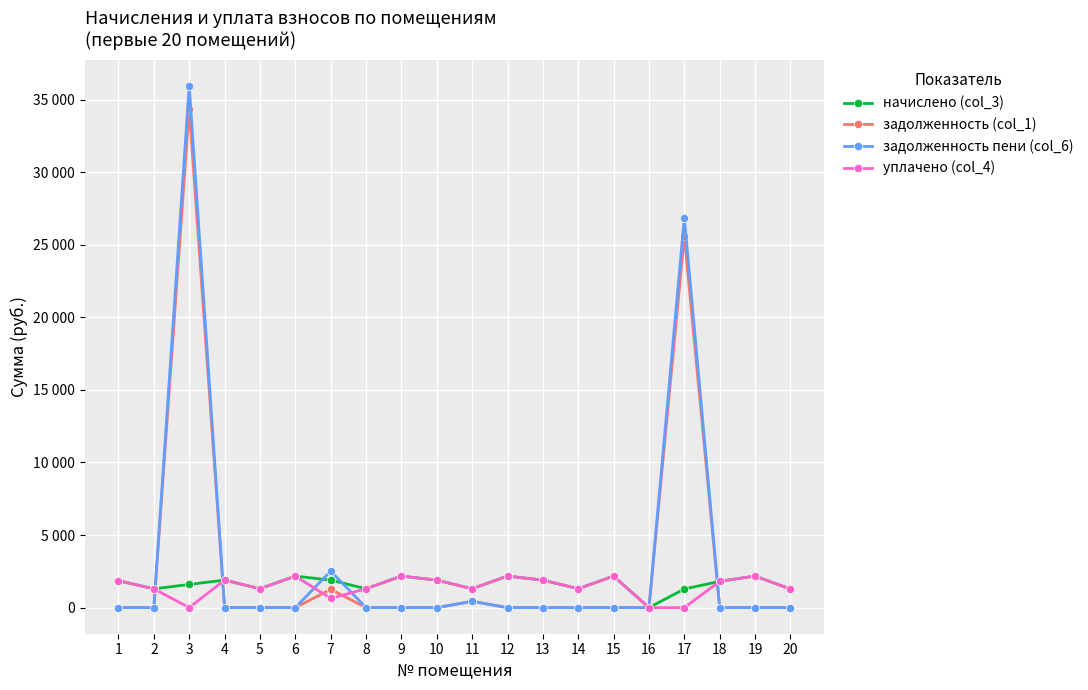

What is the approximate value of начислено (col_3) at 2?

1294.1